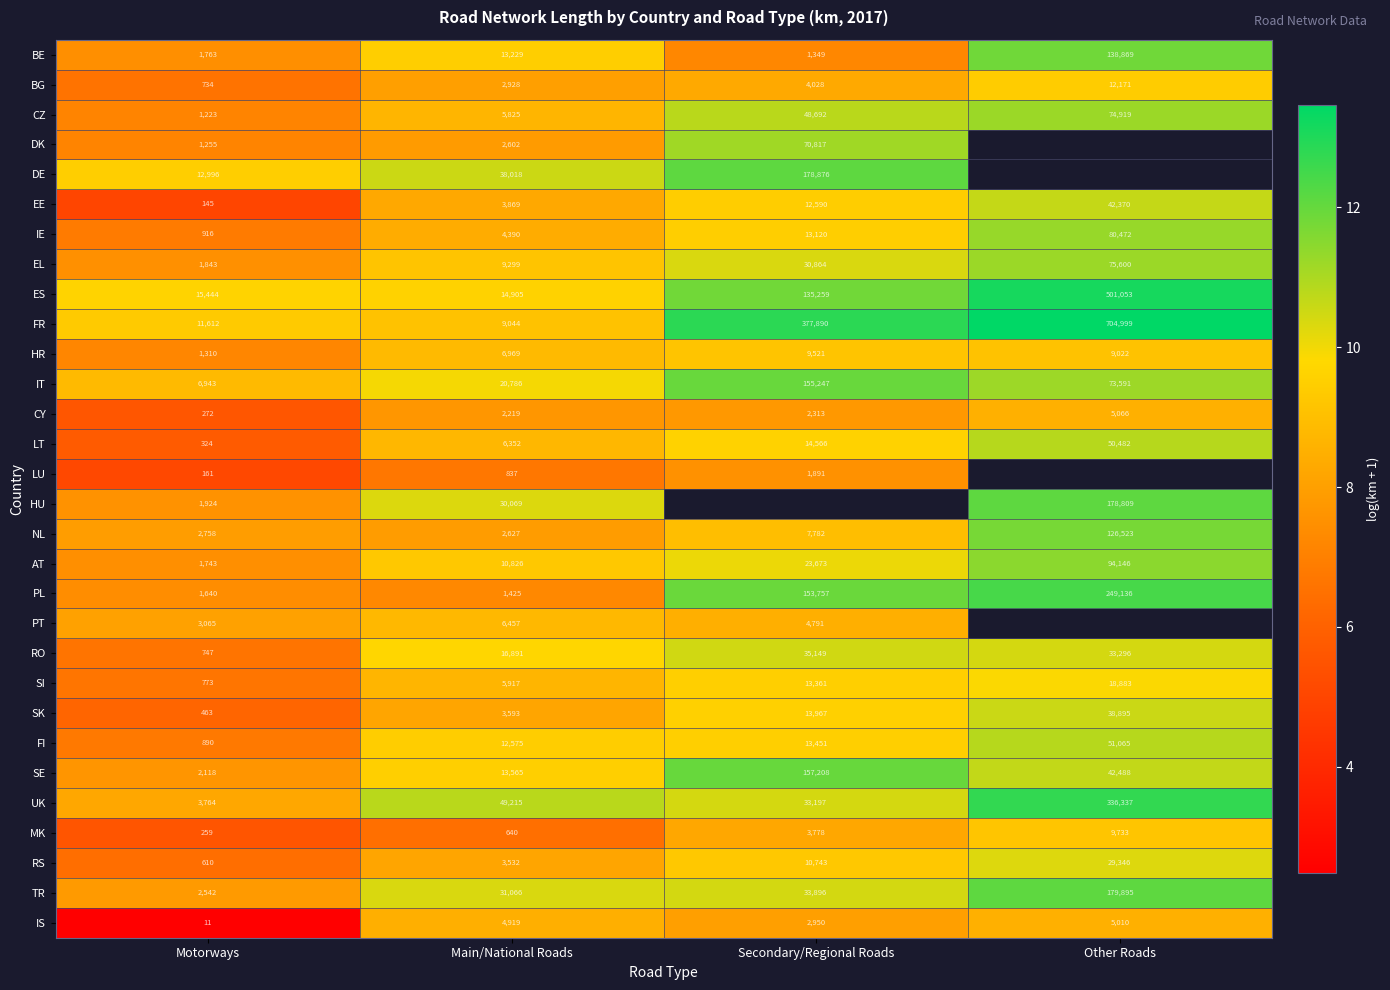

The RO series shows 2.7 at Secondary/Regional Roads. True or false?

False